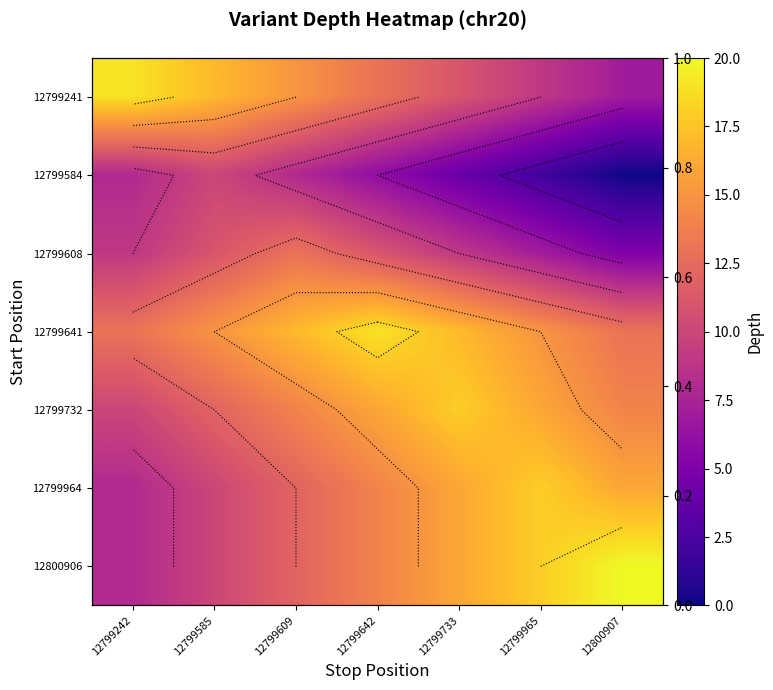

At which category is the sum across all series the highest?

12799642